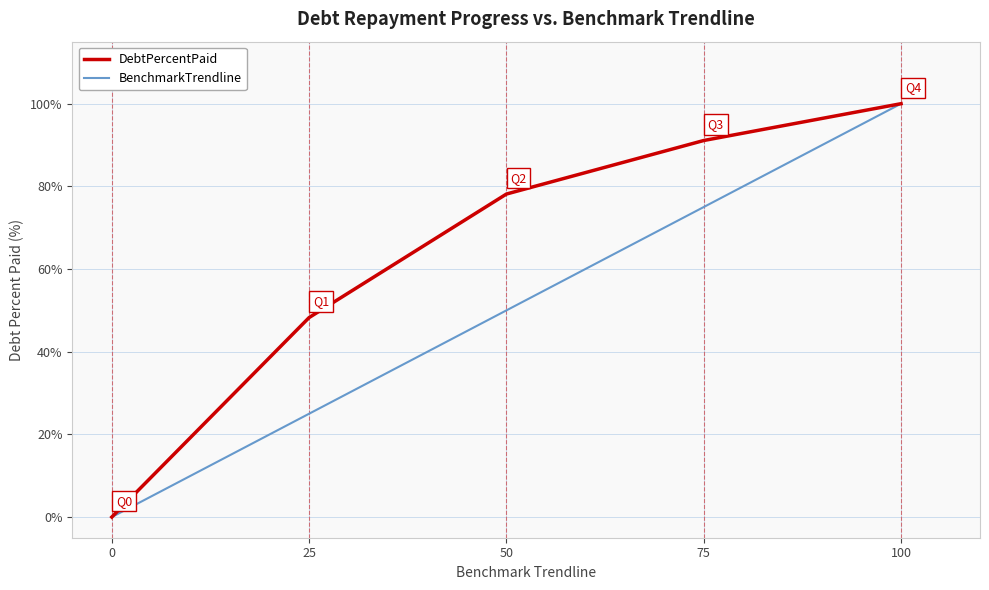

Does the chart have visible grid lines?

Yes